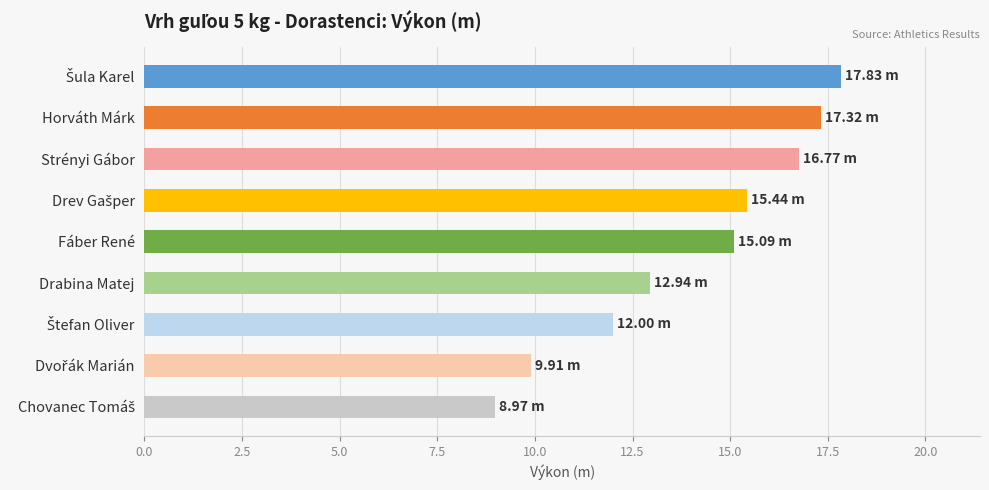

What is the label of the 5th bar from the top?

Fáber René